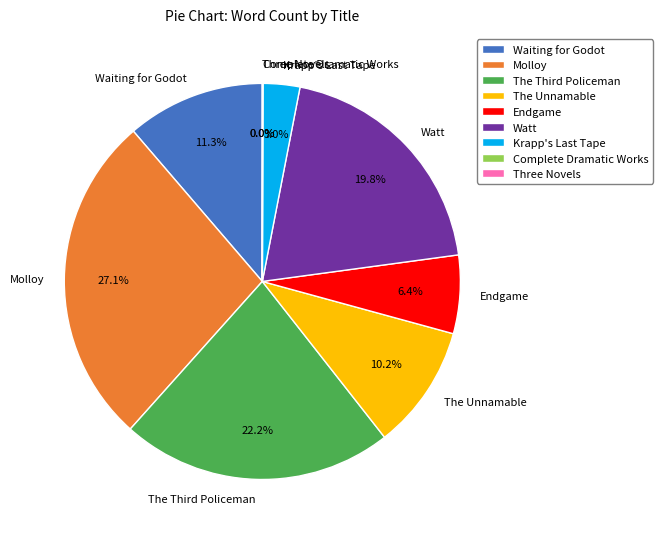

Does The Unnamable account for over 50% of the chart?

No